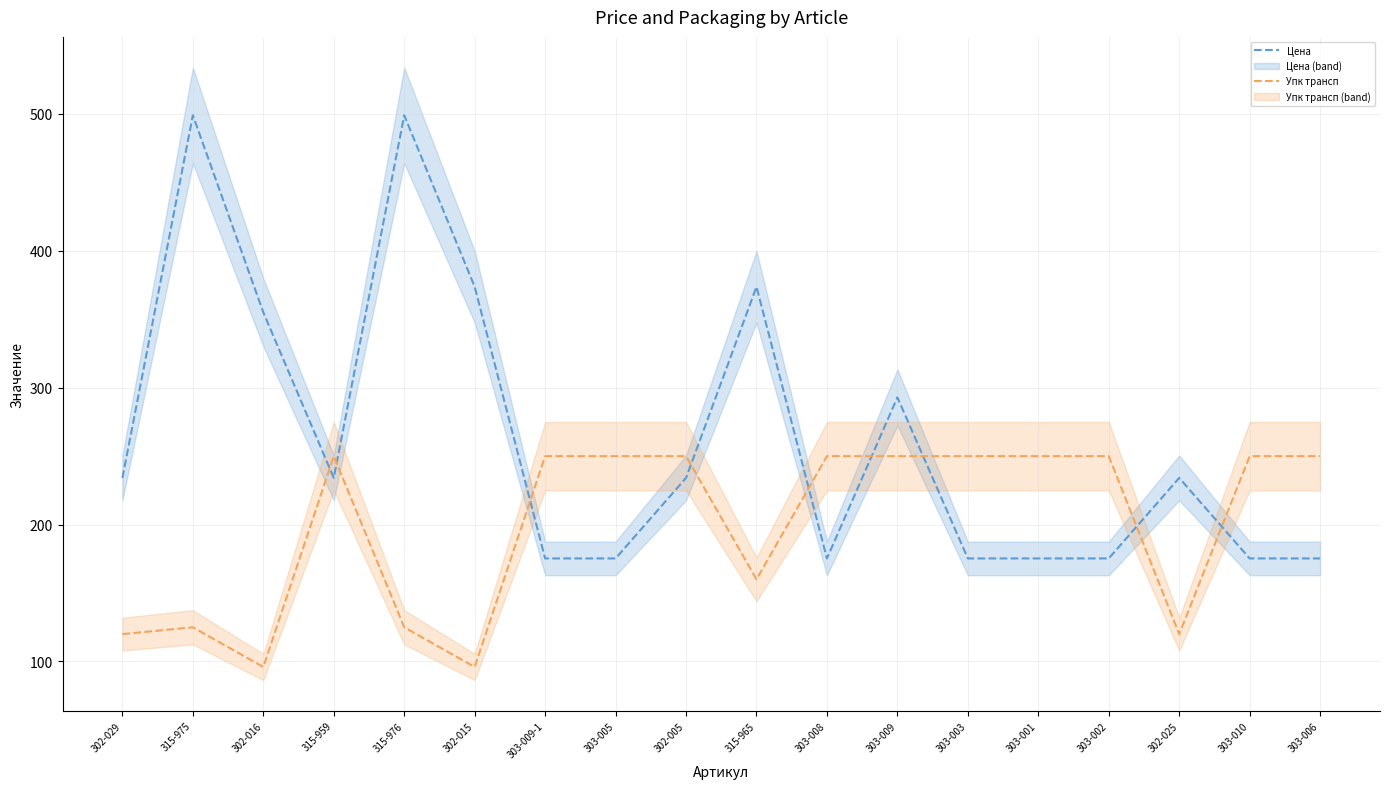

Reading right to left, extract all data points from this chart.

Цена: 303-006=175.3	303-010=175.3	302-025=234.1	303-002=175.3	303-001=175.3	303-003=175.3	303-009=292.9	303-008=175.3	315-965=373.8	302-005=234.1	303-005=175.3	303-009-1=175.3	302-015=373.8	315-976=499.0	315-959=234.1	302-016=355.1	315-975=499.0	302-029=234.1
Упк трансп: 303-006=250.0	303-010=250.0	302-025=120.0	303-002=250.0	303-001=250.0	303-003=250.0	303-009=250.0	303-008=250.0	315-965=160.0	302-005=250.0	303-005=250.0	303-009-1=250.0	302-015=96.0	315-976=125.0	315-959=250.0	302-016=96.0	315-975=125.0	302-029=120.0